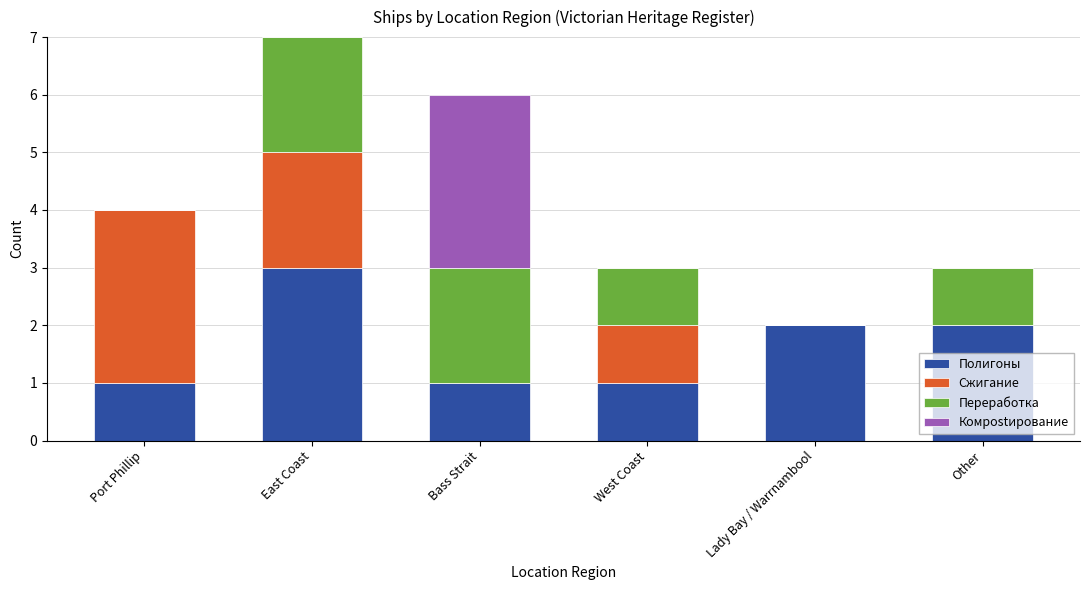

Which category has the highest value in the Полигоны series?

East Coast